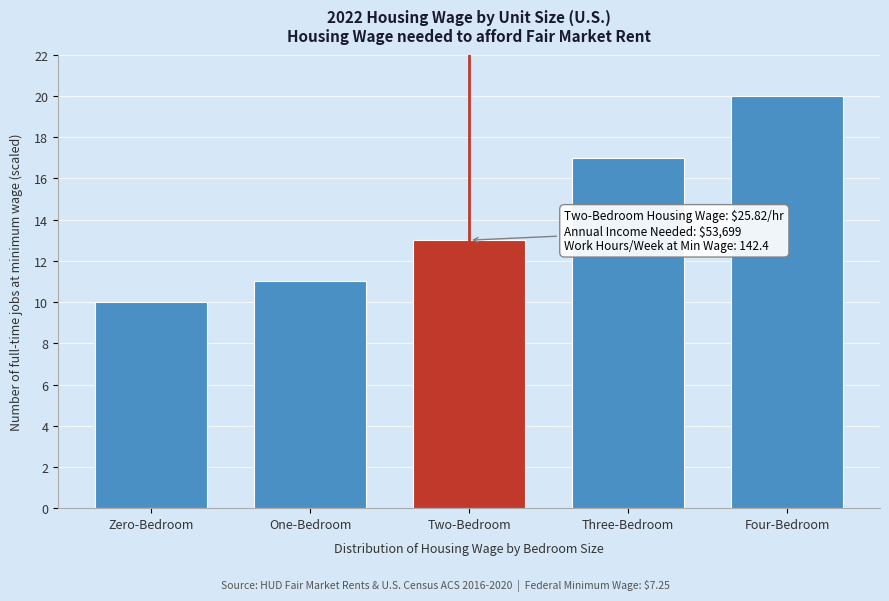

Reading right to left, extract all data points from this chart.

Four-Bedroom=20	Three-Bedroom=17	Two-Bedroom=13	One-Bedroom=11	Zero-Bedroom=10